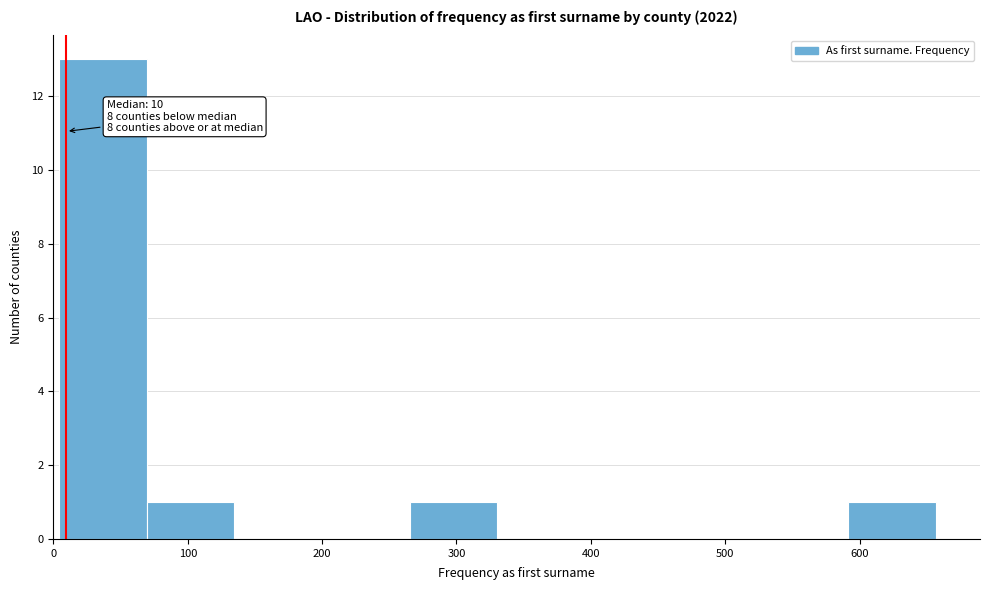

Over which range of the x-axis is the bar tallest?

0 to 70